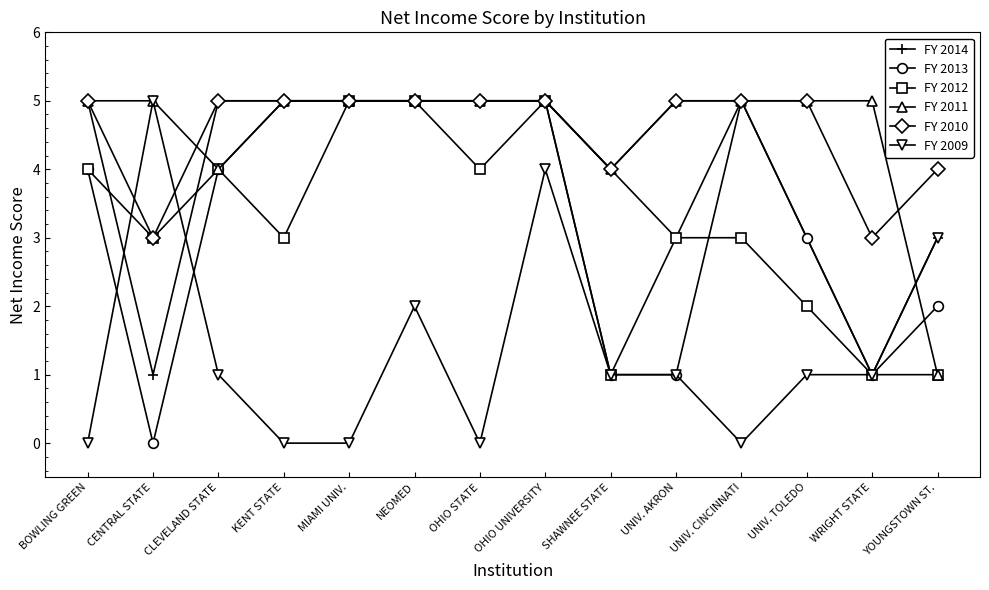

Reading left to right, transcribe all the data shown in this chart.

FY 2014: 5	1	5	5	5	5	5	5	4	3	5	3	1	3
FY 2013: 4	0	4	5	5	5	5	5	1	1	5	3	1	2
FY 2012: 4	3	4	3	5	5	4	5	1	3	3	2	1	1
FY 2011: 5	5	4	5	5	5	5	5	4	5	5	5	5	1
FY 2010: 5	3	5	5	5	5	5	5	4	5	5	5	3	4
FY 2009: 0	5	1	0	0	2	0	4	1	1	0	1	1	3